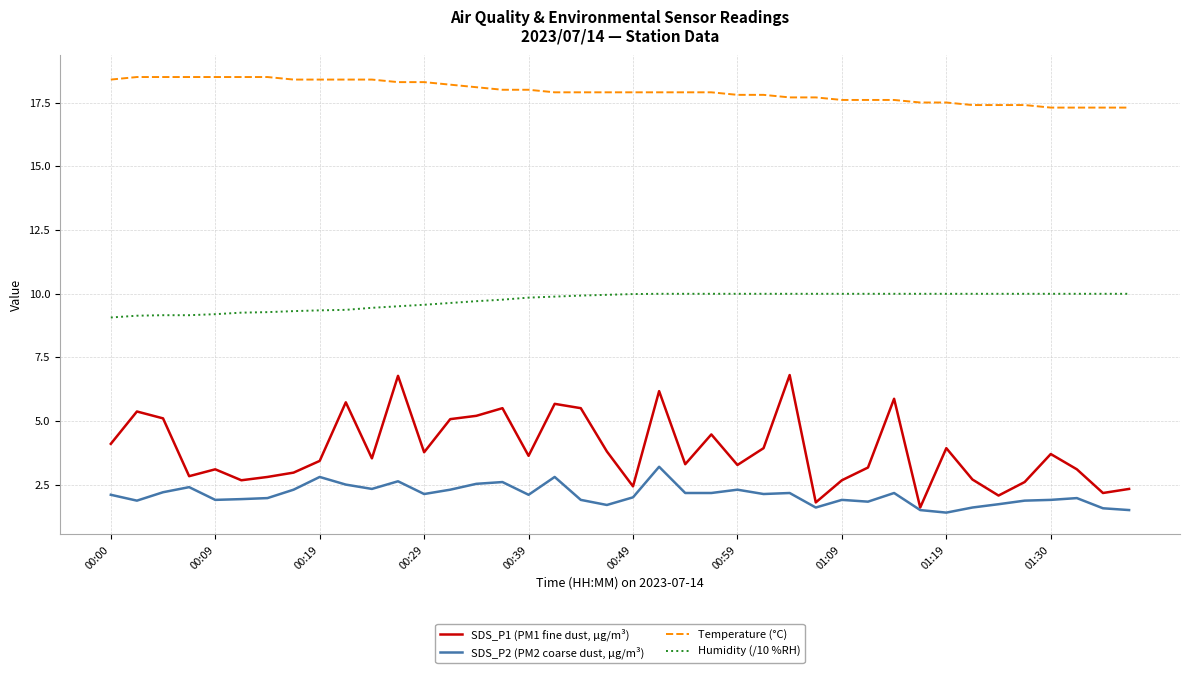

What is the difference between the maximum and second lowest values in the SDS_P1 (PM1 fine dust, µg/m³) series?

5.0